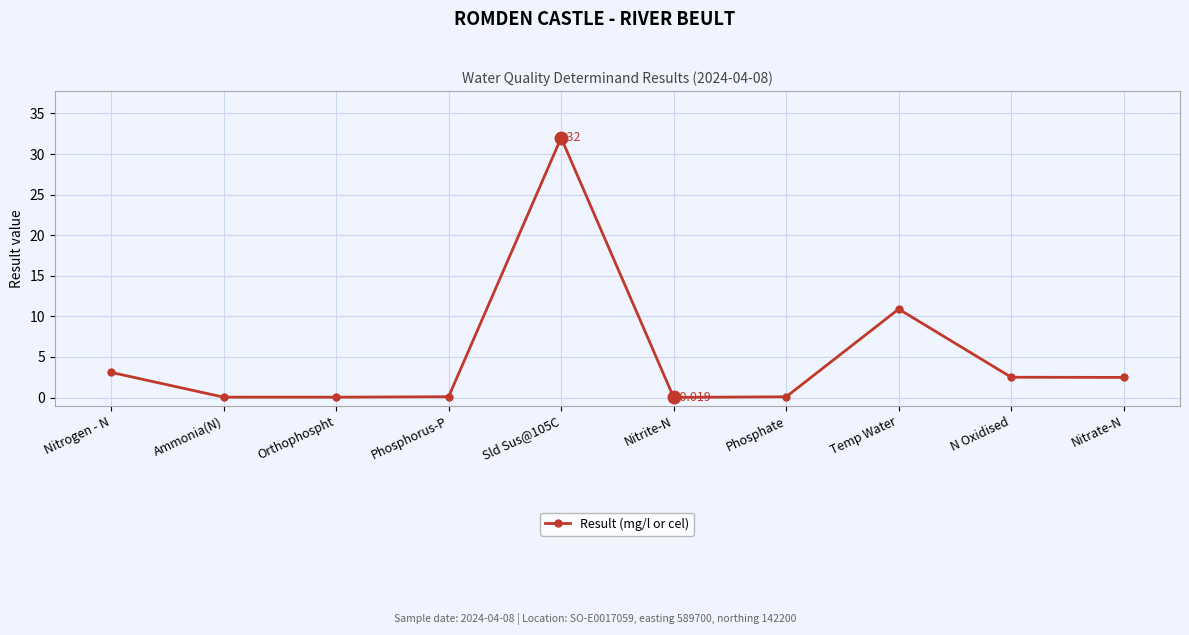

True or false: there are more than 0 points higher than both neighbors.

True